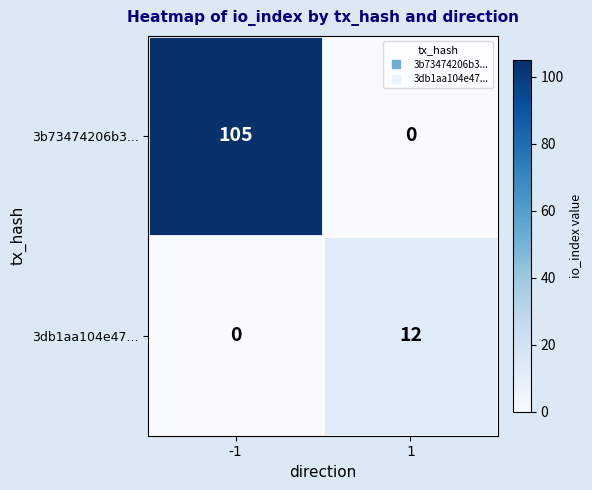

The value of 3db1aa104e47... at 1 is 8. True or false?

False